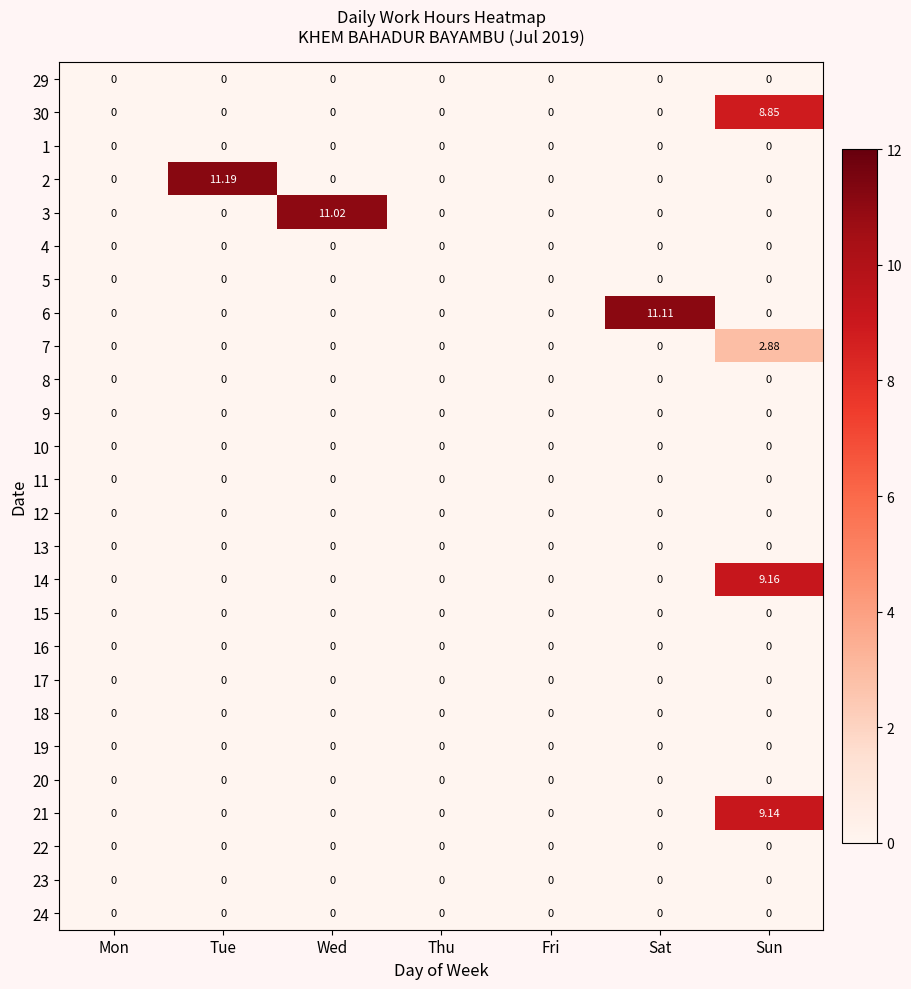

At which category is the sum across all series the highest?

Sun